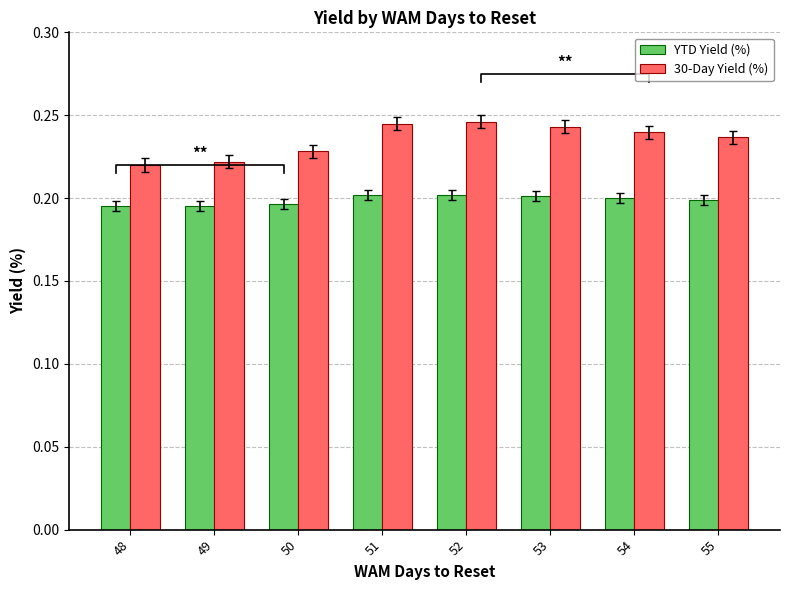

Reading right to left, what are all the values shown in this chart?

YTD Yield (%): 55=0.2	54=0.2	53=0.2	52=0.2	51=0.2	50=0.2	49=0.2	48=0.2
30-Day Yield (%): 55=0.2	54=0.2	53=0.2	52=0.2	51=0.2	50=0.2	49=0.2	48=0.2